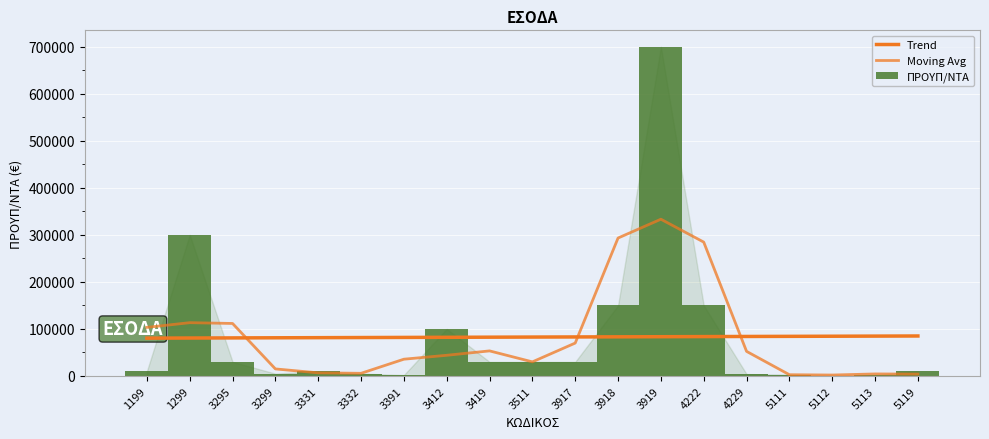

Is it true that Trend equals 81210.5 at 3299?

True